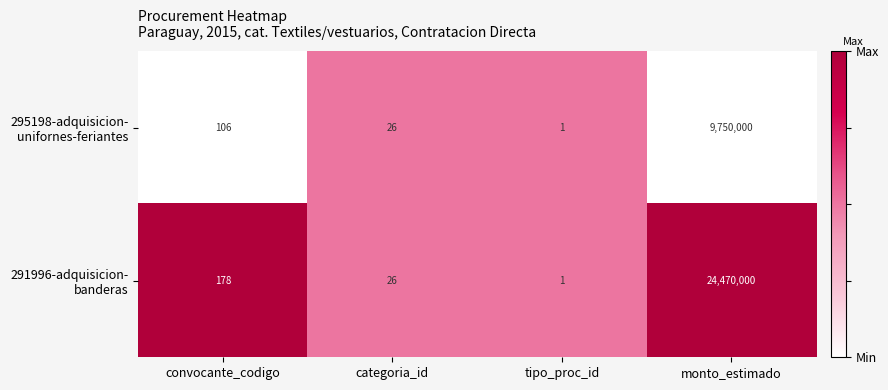

Which category has the highest value across all series?

monto_estimado